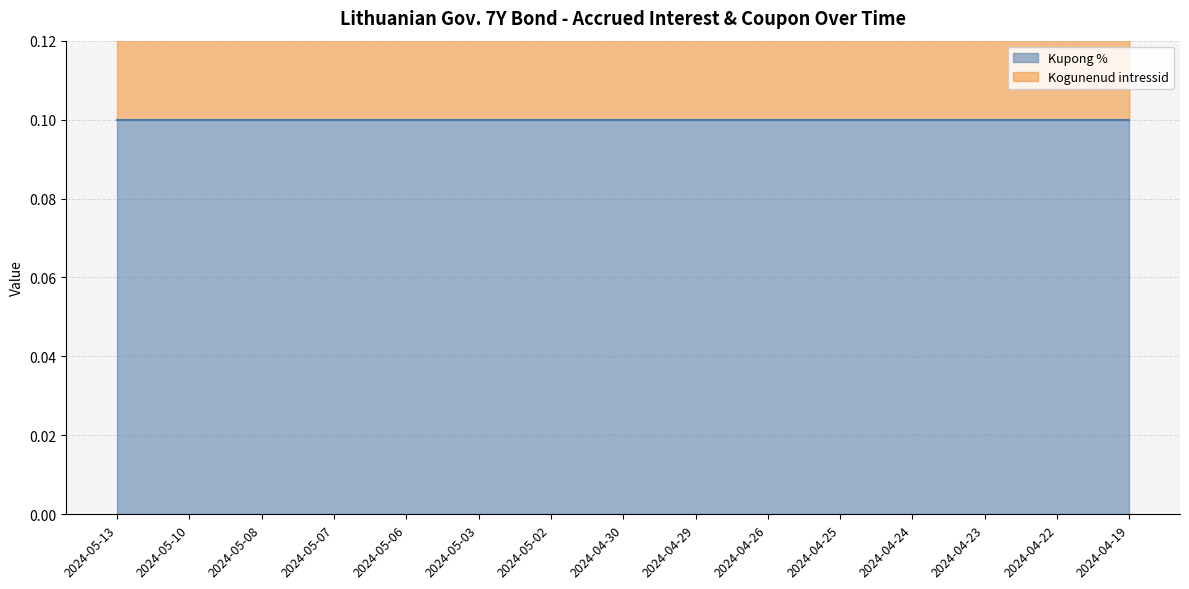

The value at 2024-04-19 is 0.1. True or false?

True